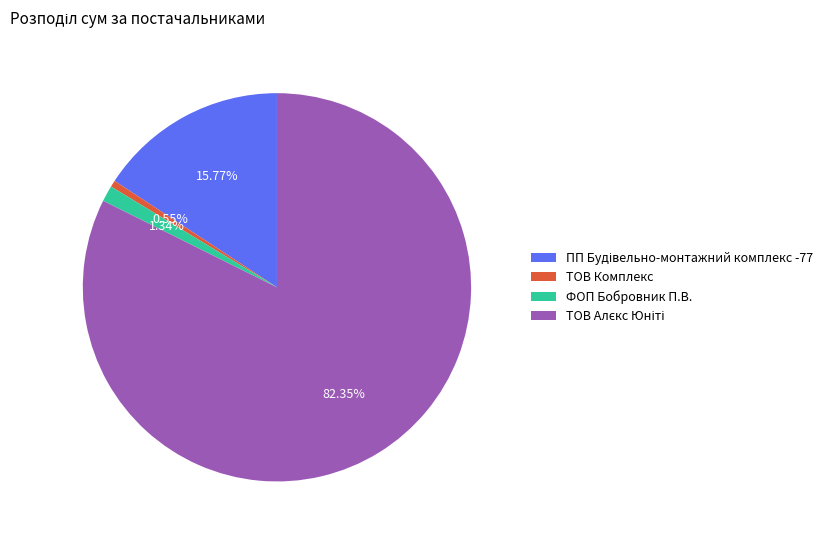

Between ФОП Бобровник П.В. and ТОВ Комплекс, which is larger?

ФОП Бобровник П.В.